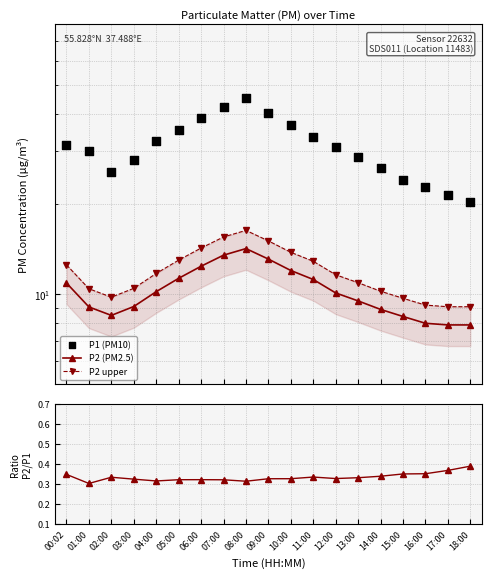

Which series reaches the minimum Y coordinate?

P2/P1